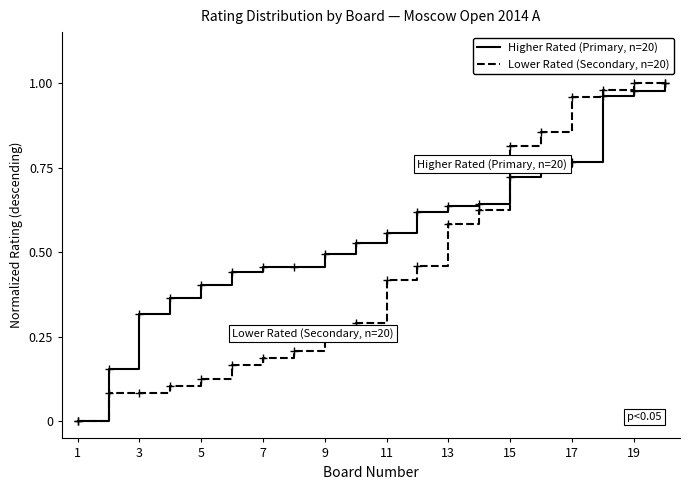

Which series has the largest total across all categories?

Higher Rated (Primary, n=20)